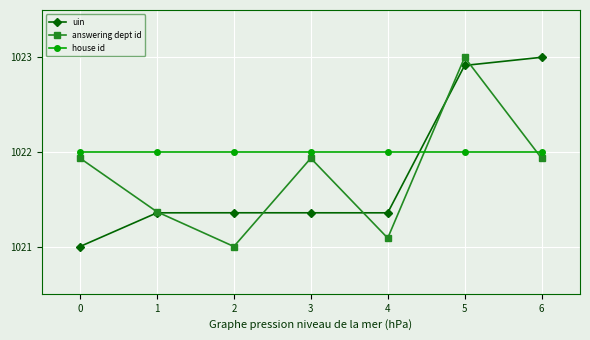

True or false: answering dept id has more than 2 interior local peaks.

False